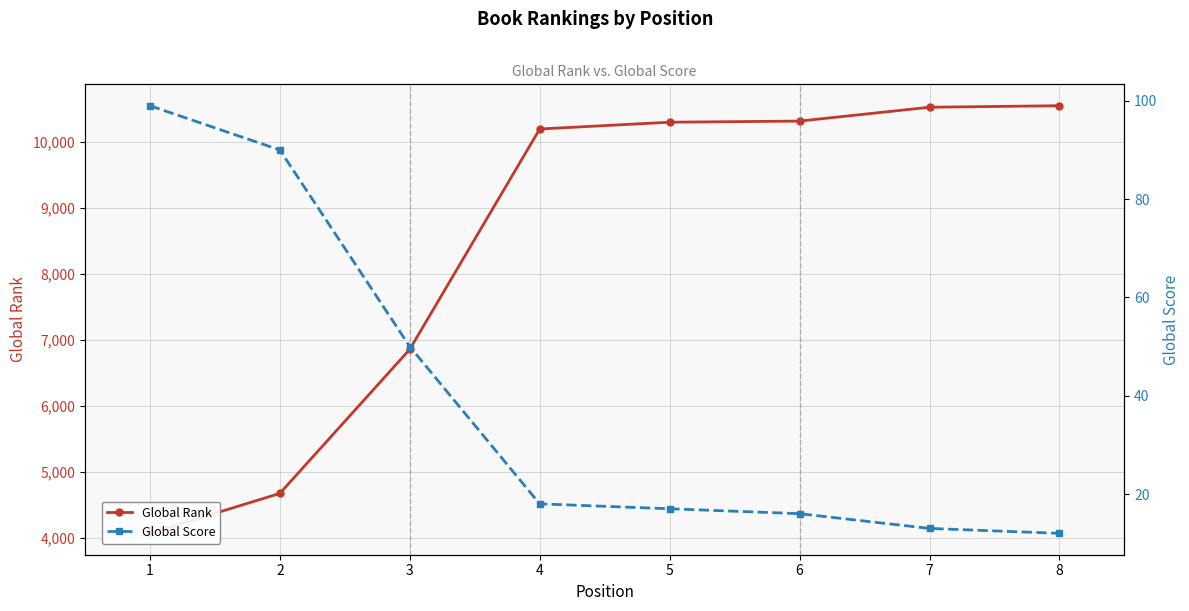

At which label does Global Score first exceed 18?

1